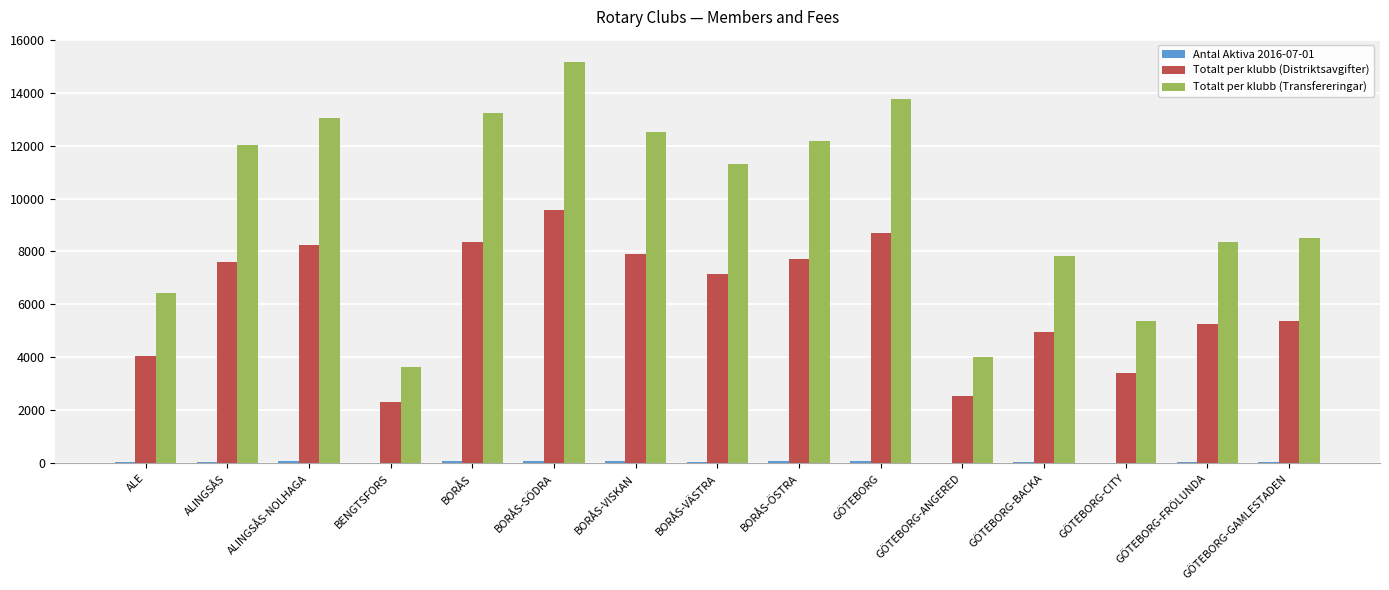

The value of Totalt per klubb (Transfereringar) at ALE is 6438. True or false?

True